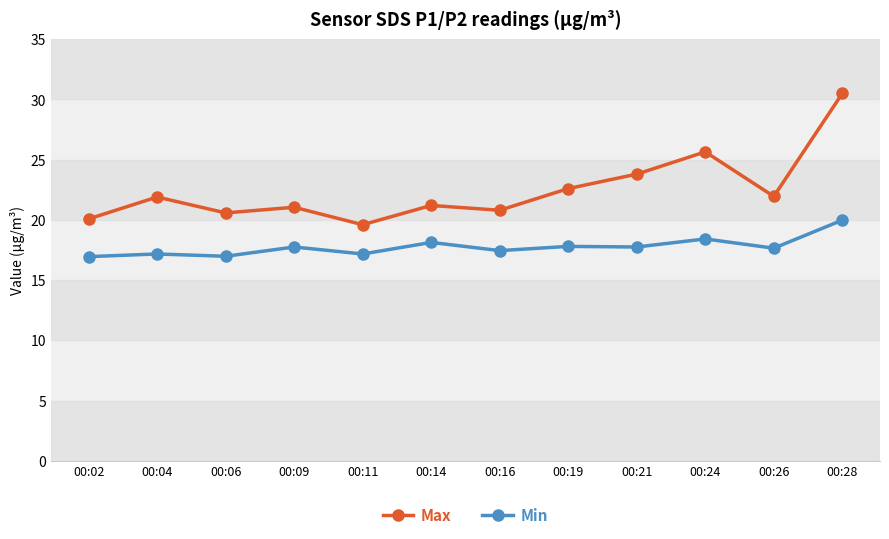

Which series has the widest spread of values?

Max